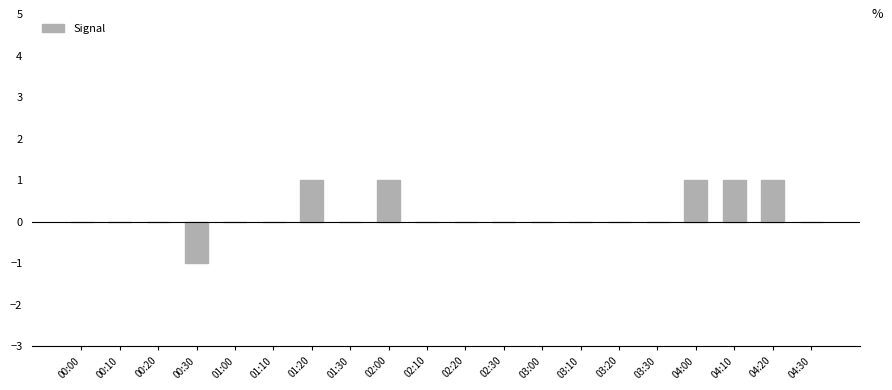

How many values are between 0 and 1?

19